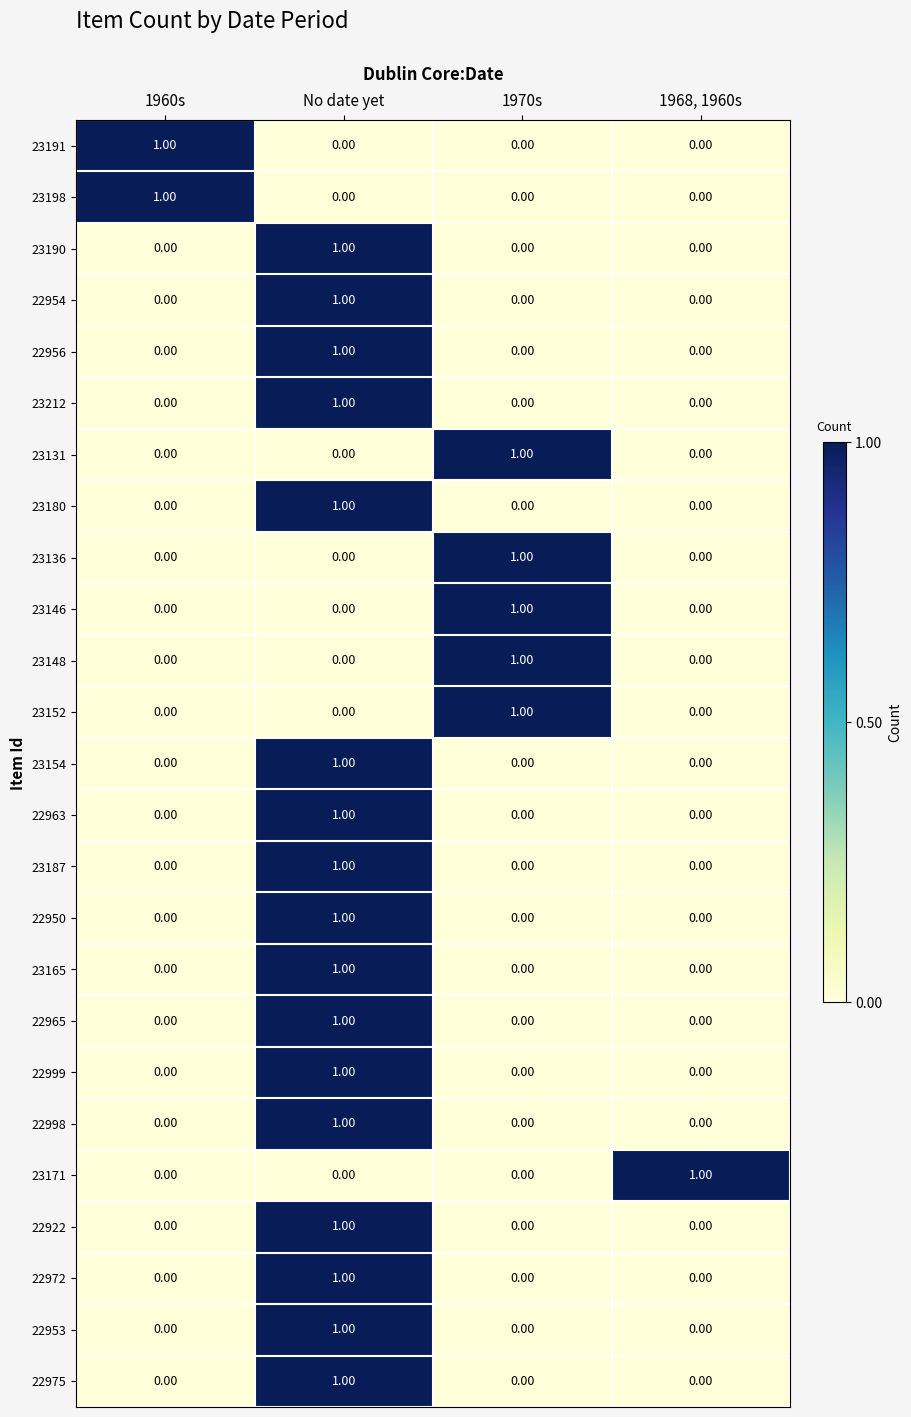

Which category has the highest value in the 23190 series?

No date yet